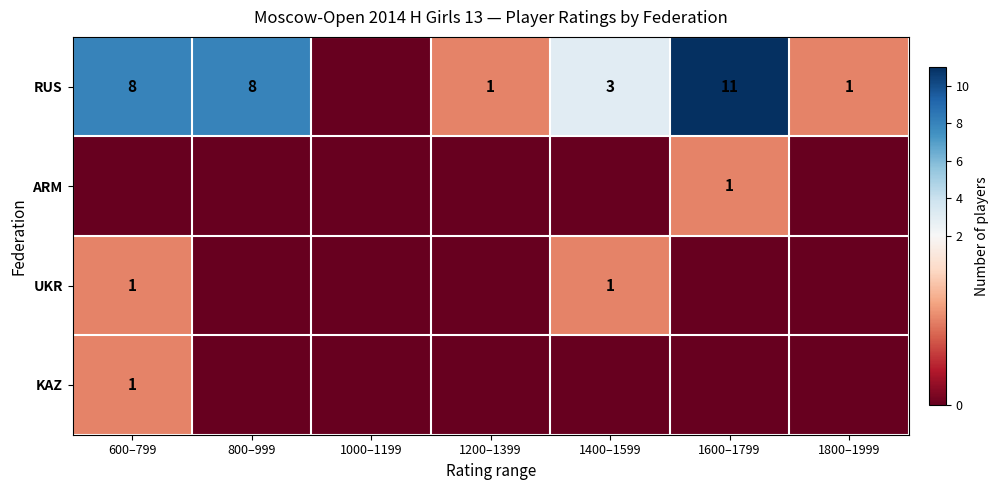

The UKR series shows 1 at 1400–1599. True or false?

True